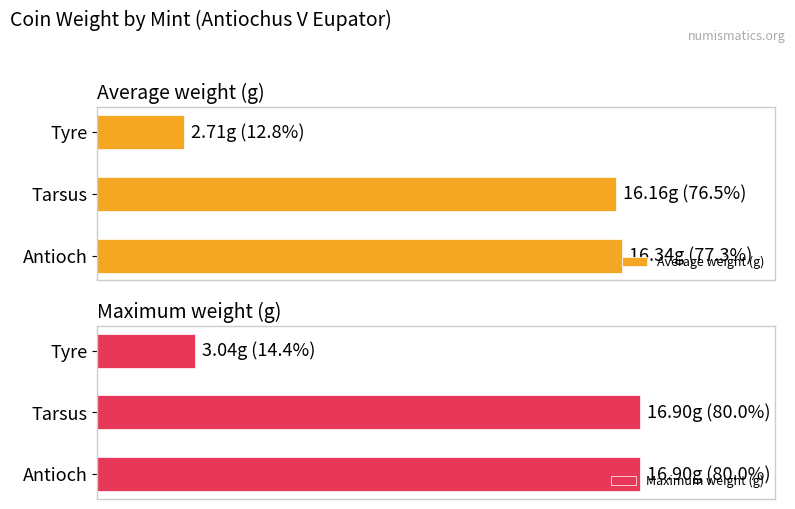

Rank the categories by Average weight (g) value from highest to lowest.

Antioch, Tarsus, Tyre